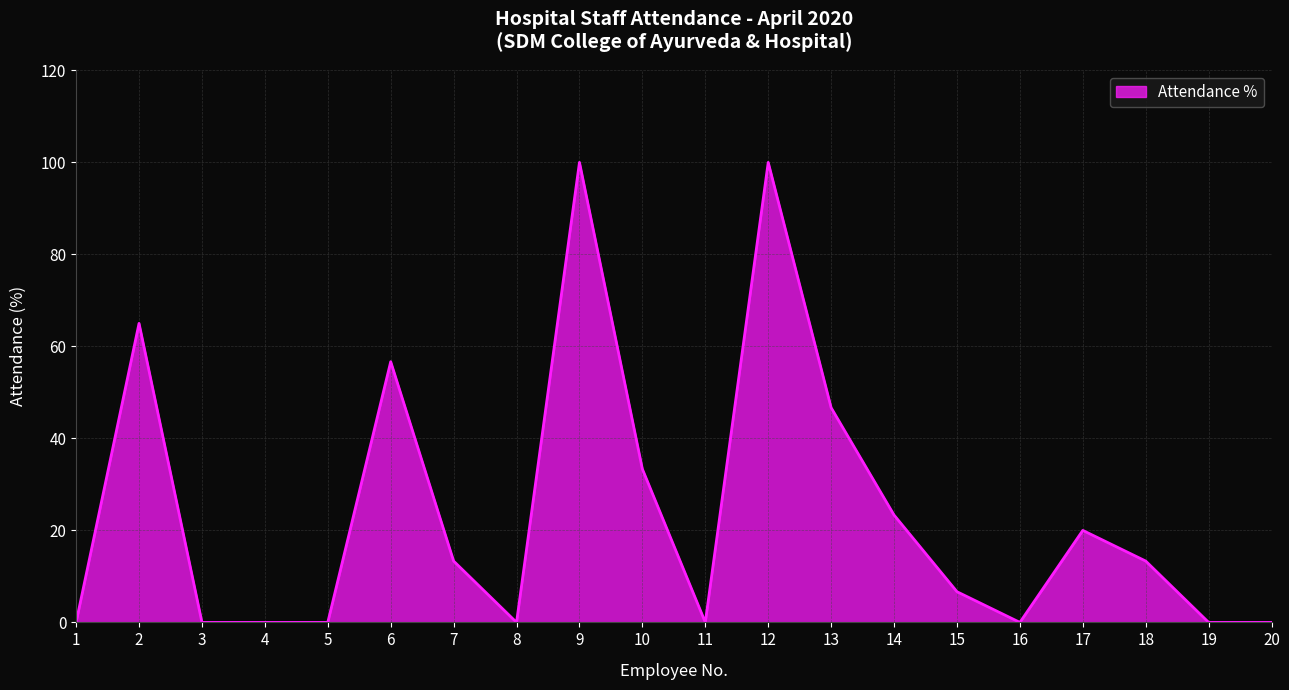

What is the change in value from 5 to 7?

+13.3